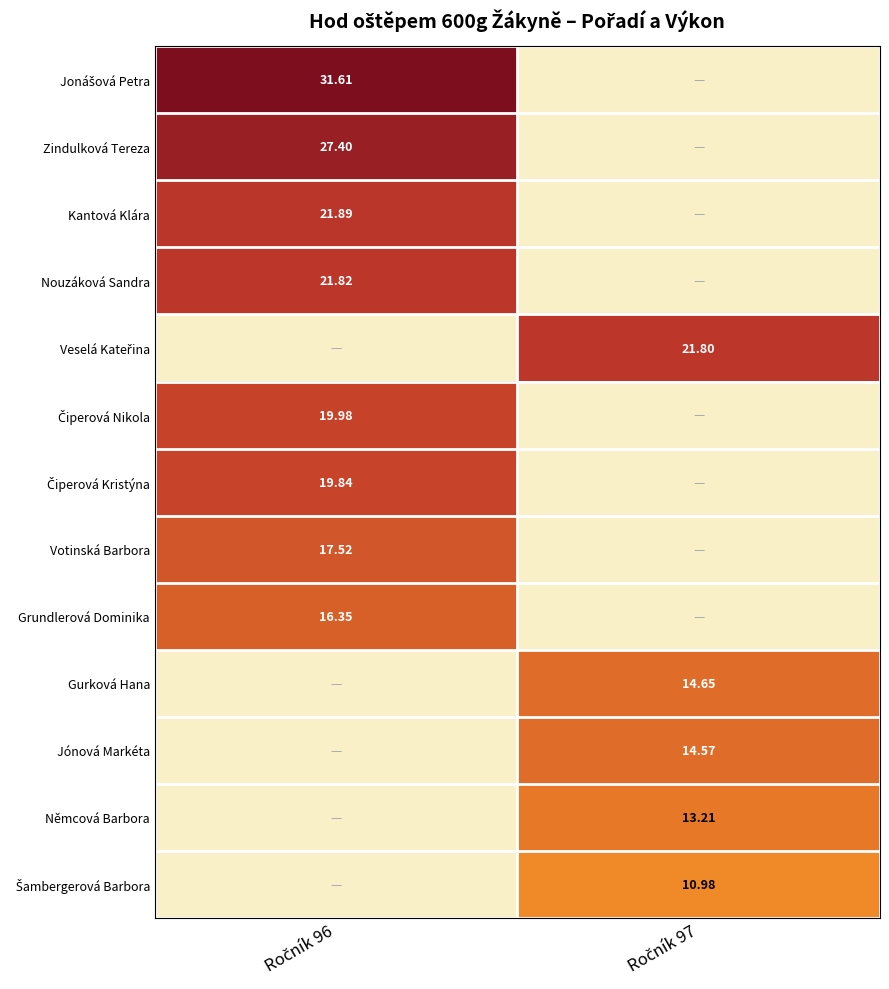

Which series has the largest total across all categories?

Jonášová Petra